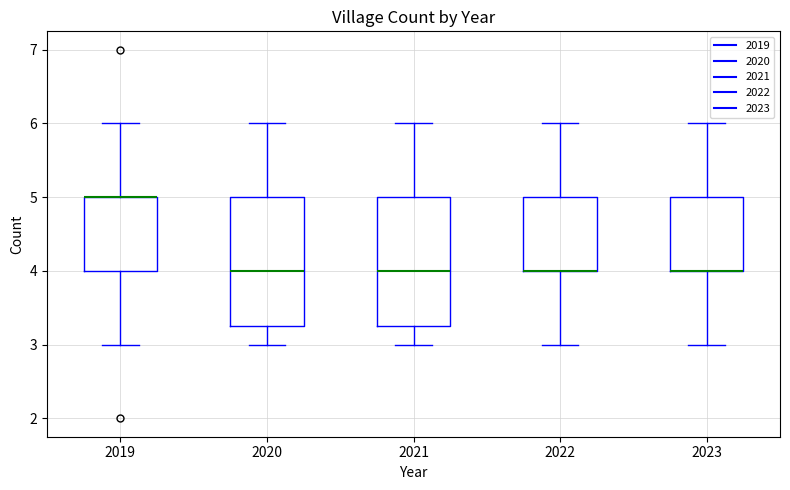

Where does the median line of the box at x = 2021 sit on the y-axis? The values are not printed on the chart, so give them approximately, as read against the axis.

4.0